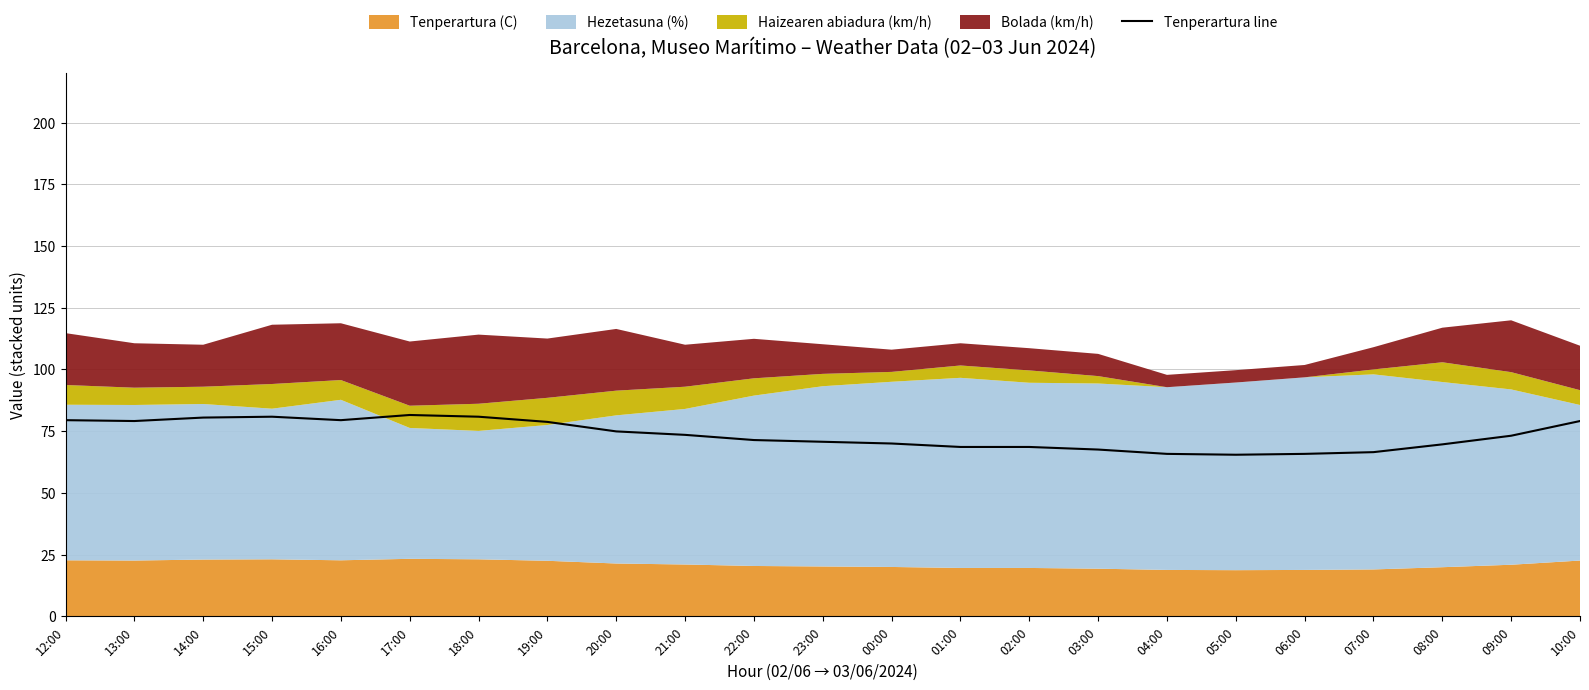

How many points are higher than both their immediate neighbors (excluding endpoints)?

2